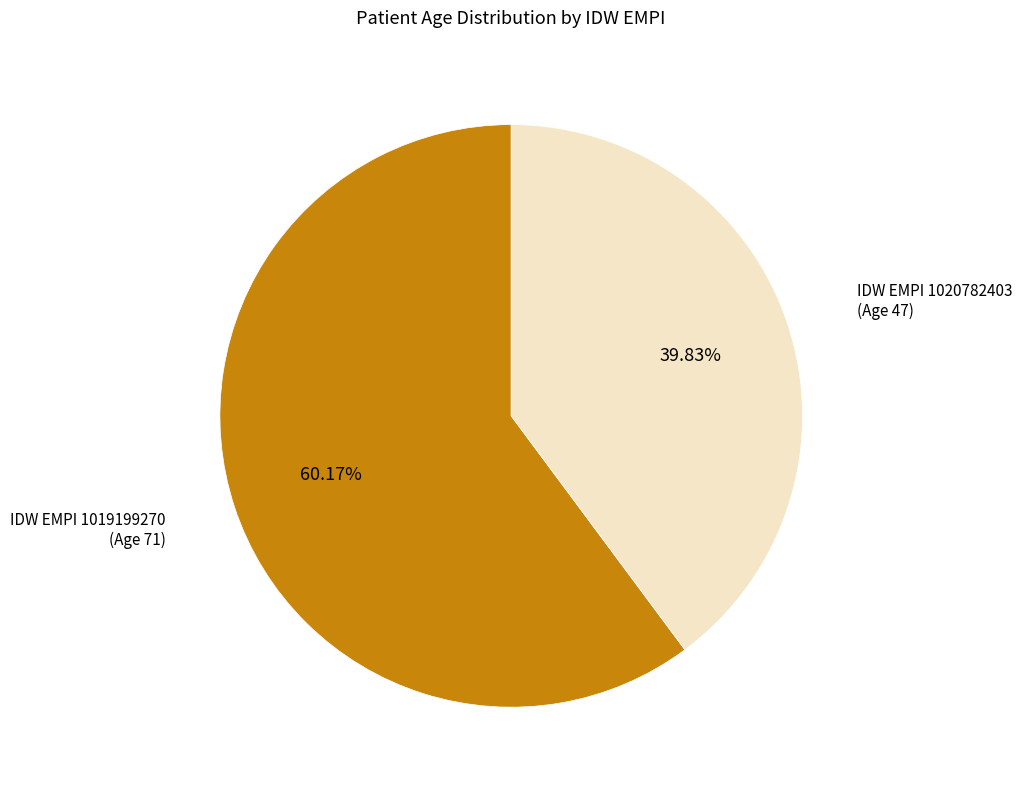

Is there a majority slice in this chart?

Yes